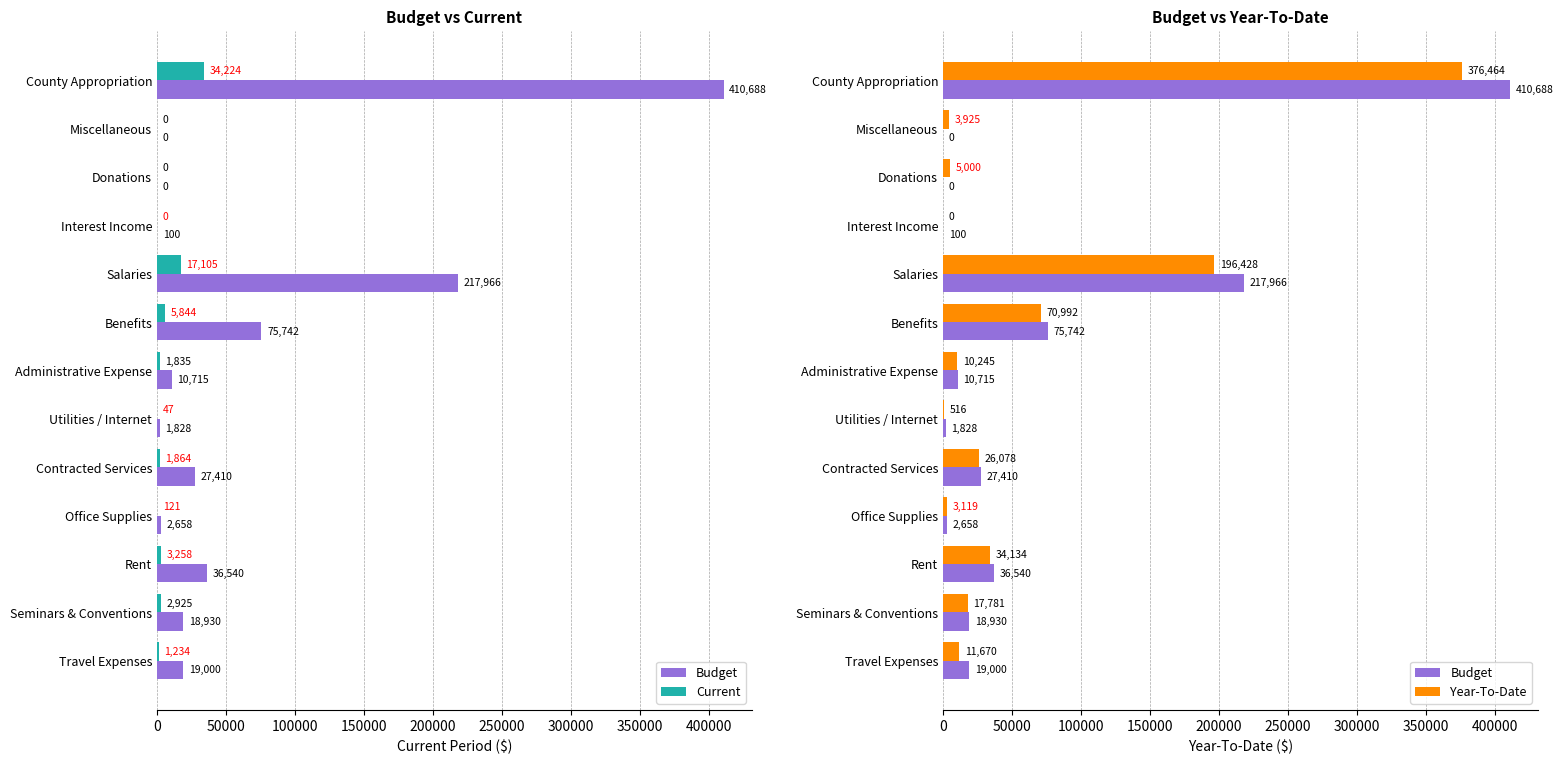

Is it true that Budget equals 22827.1 at Rent?

False